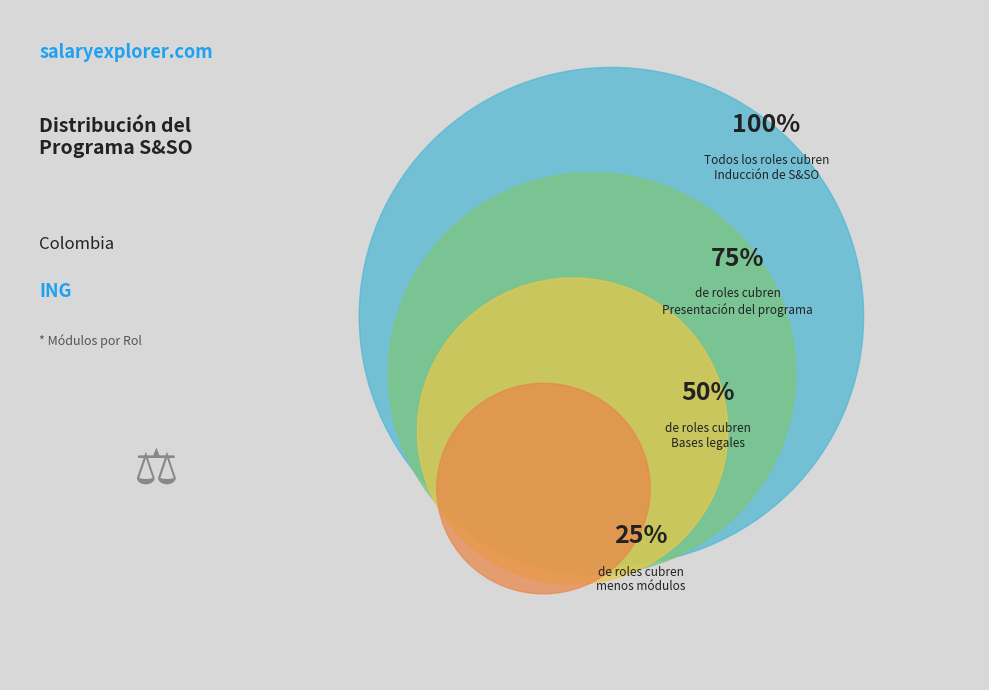

Does any single category account for the majority?

No